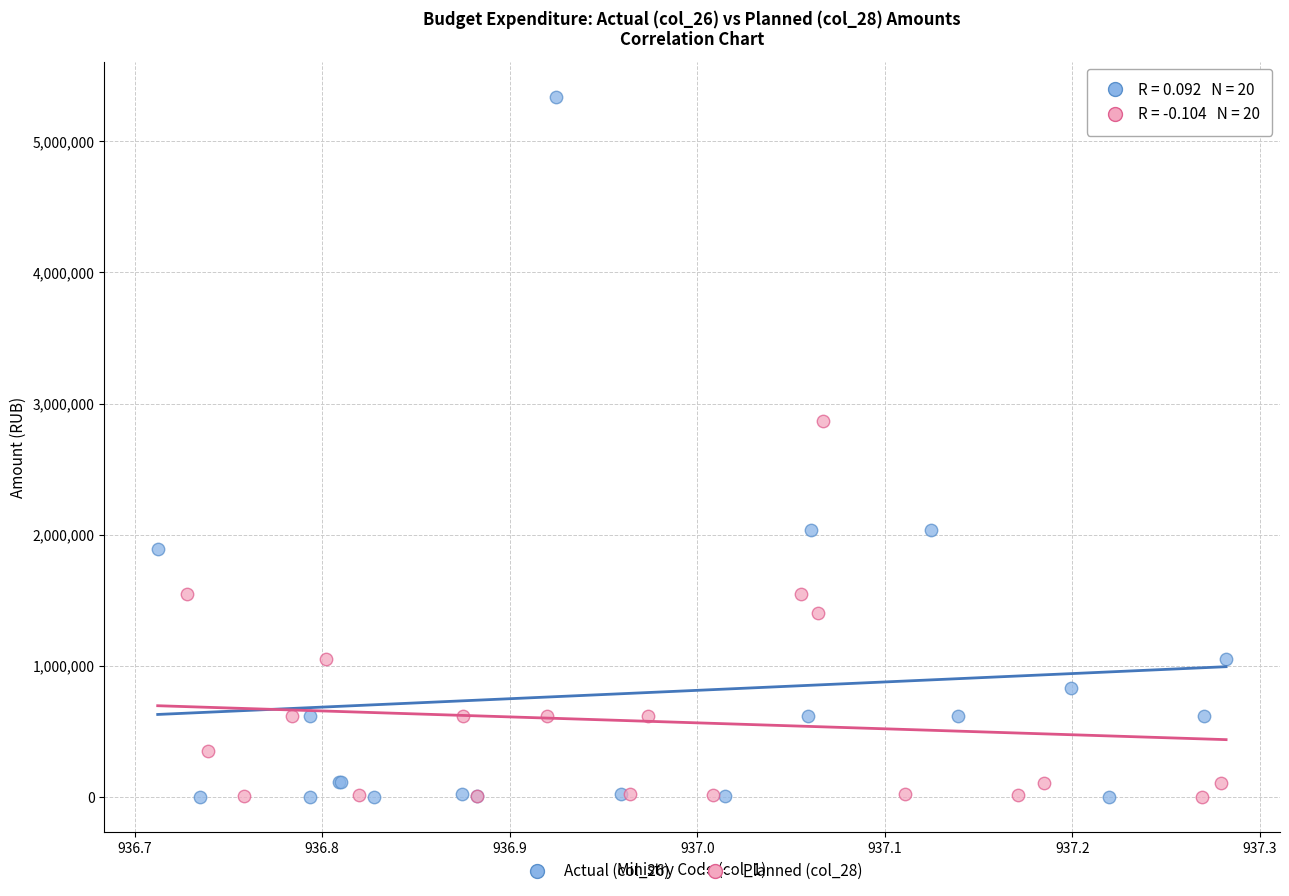

Which series reaches the maximum Y coordinate?

Actual (col_26)